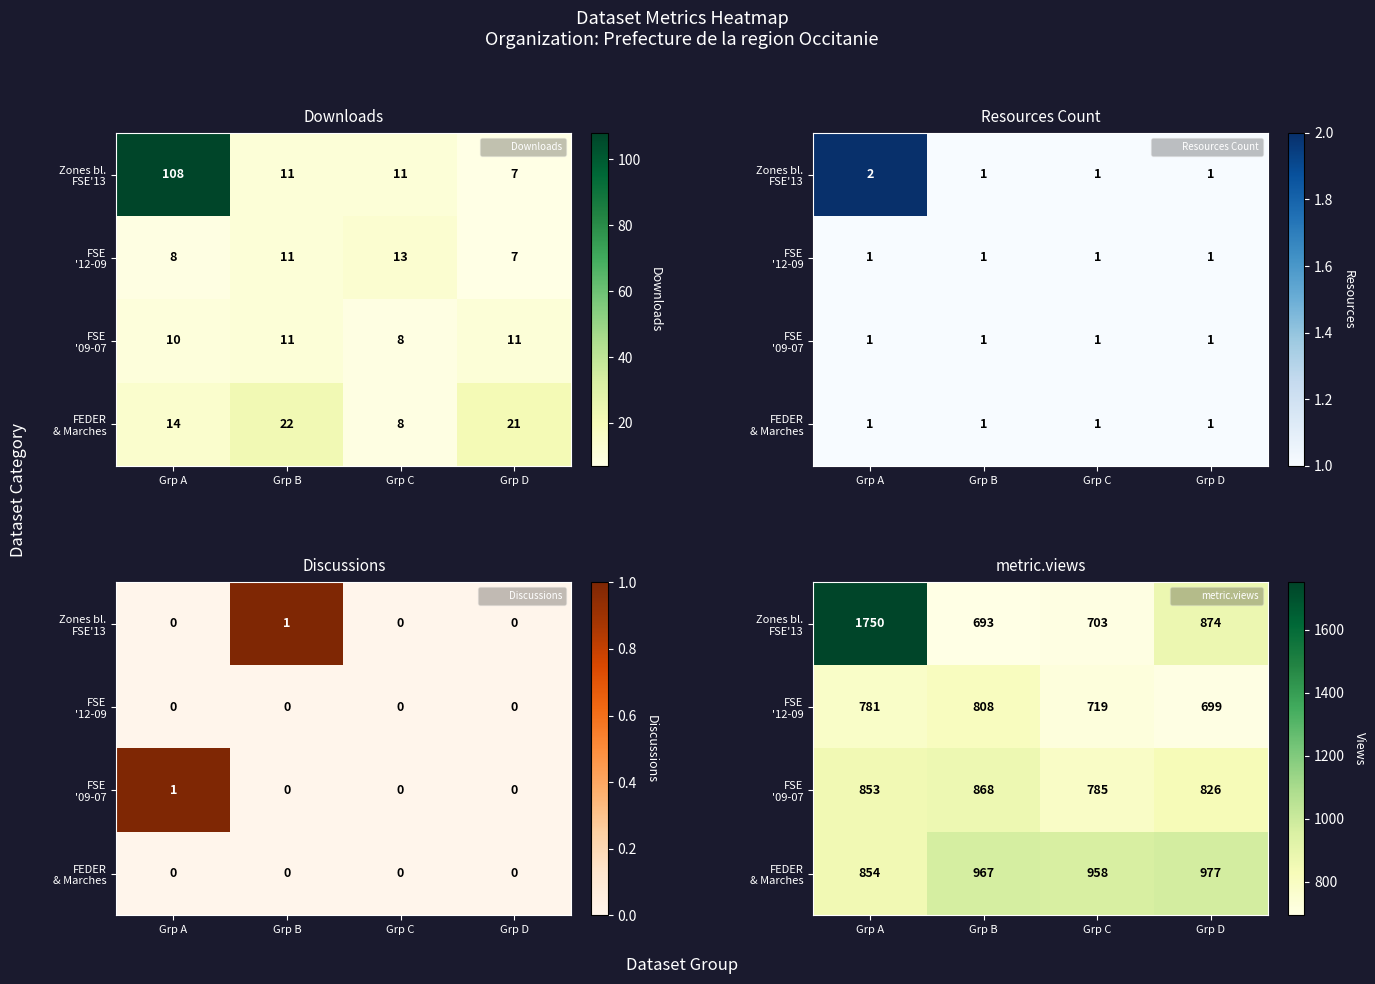

At Grp D, list the series in order from smallest to largest.

FSE '12-09, FSE '09-07, Zones bl. FSE'13, FEDER & Marches